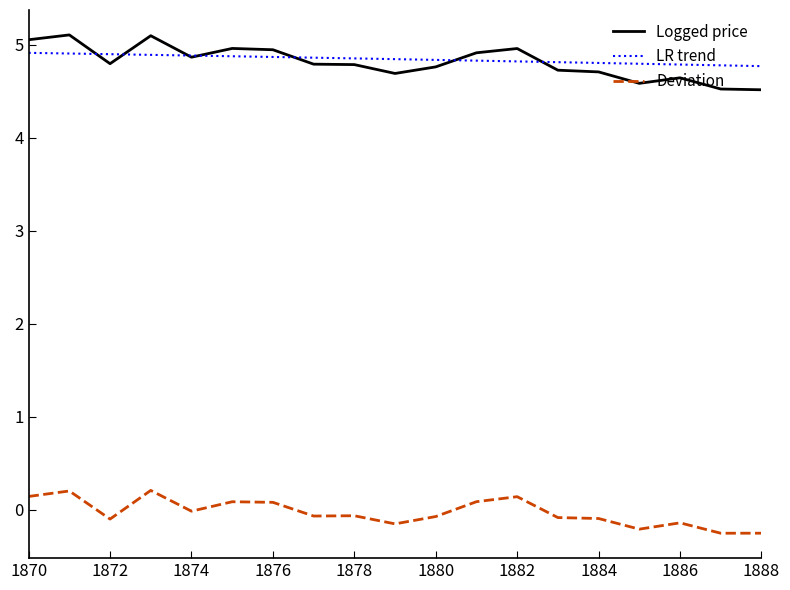

What is the minimum value for Logged price?

4.5